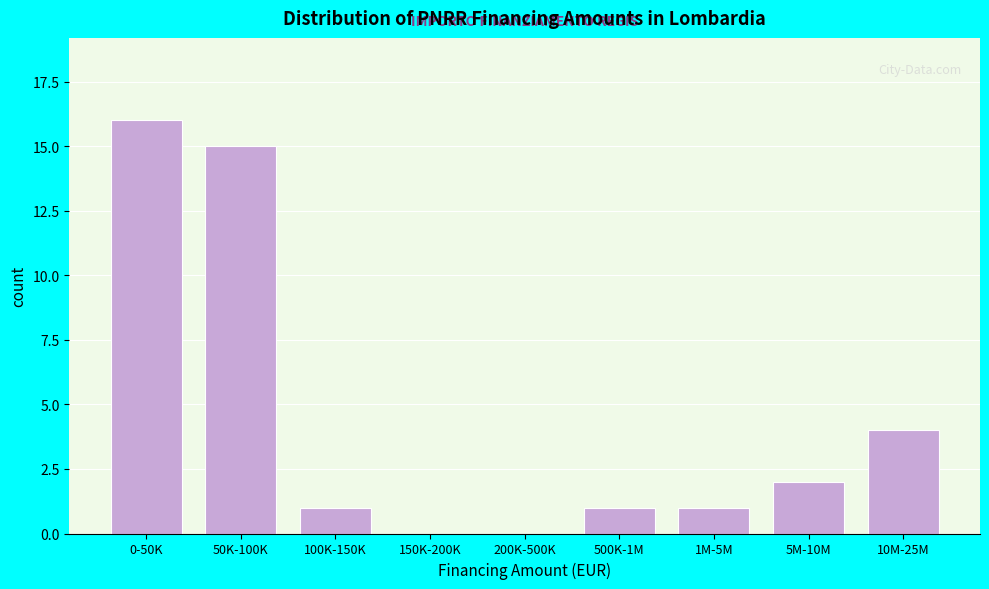

Reading left to right, extract all data points from this chart.

0-50K=16	50K-100K=15	100K-150K=1	150K-200K=0	200K-500K=0	500K-1M=1	1M-5M=1	5M-10M=2	10M-25M=4